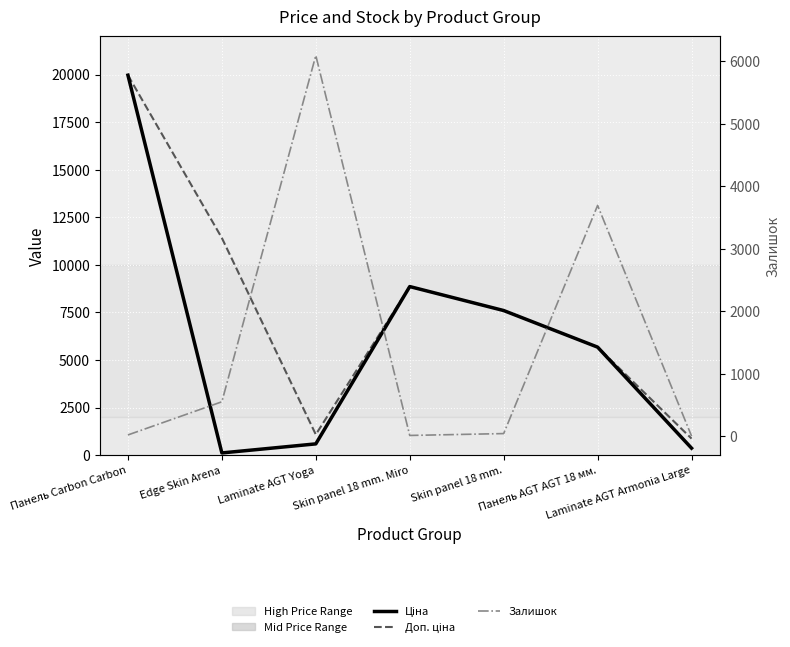

What is the label of the 3rd point from the right?

Skin panel 18 mm.